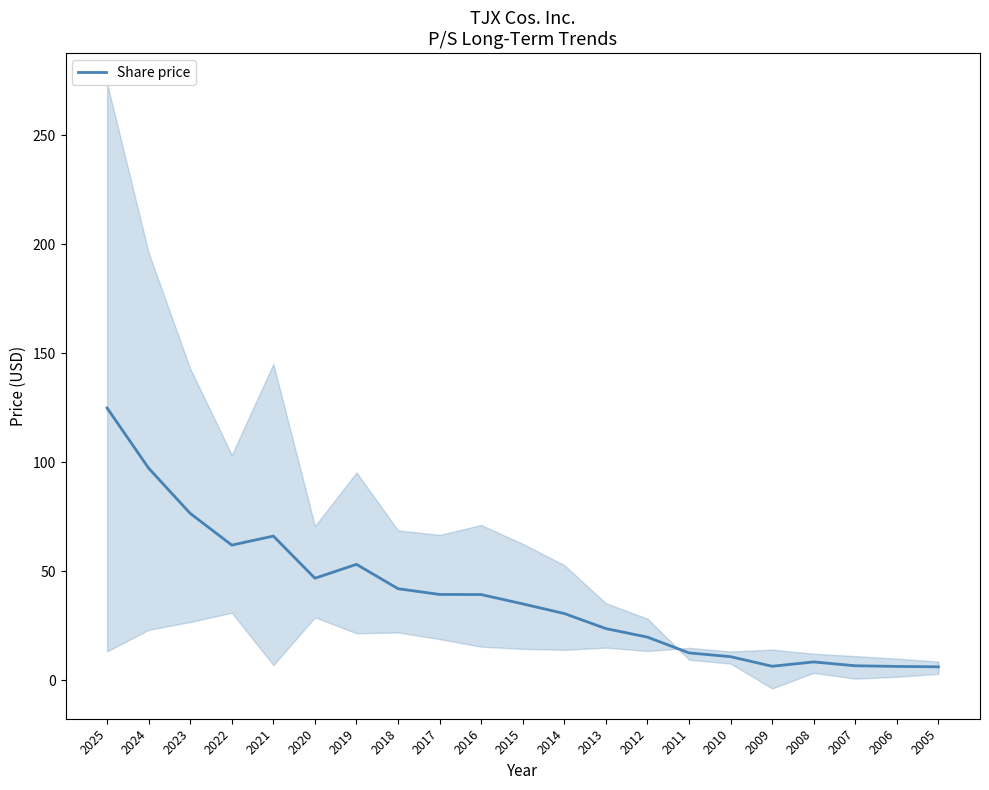

How many interior local peaks (higher than both neighbors) does the data have?

3